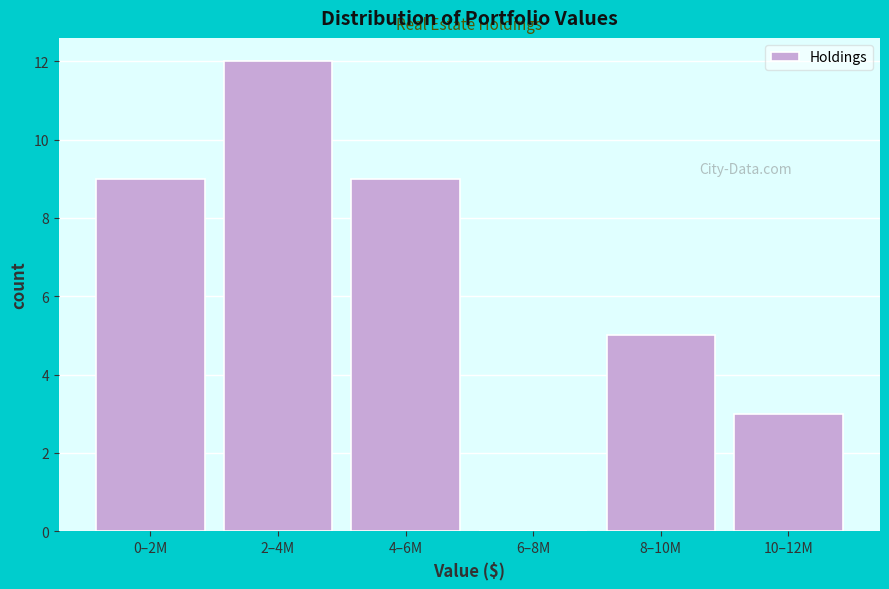

Reading right to left, list all the values displayed in this chart.

10–12M=3	8–10M=5	6–8M=0	4–6M=9	2–4M=12	0–2M=9